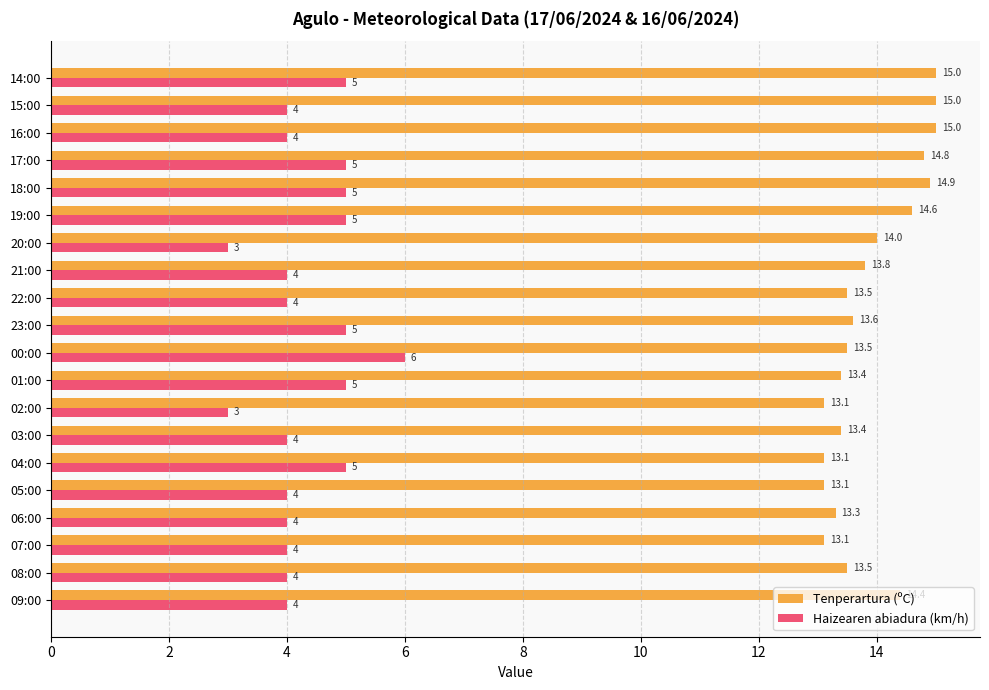

Between 22:00 and 19:00, which series saw the biggest shift?

Tenperartura (ºC)